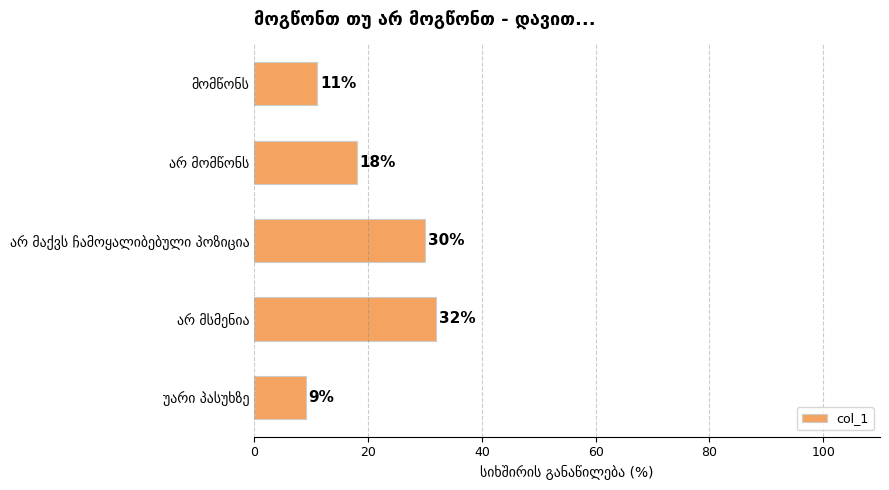

Reading bottom to top, extract all data points from this chart.

9	32	30	18	11